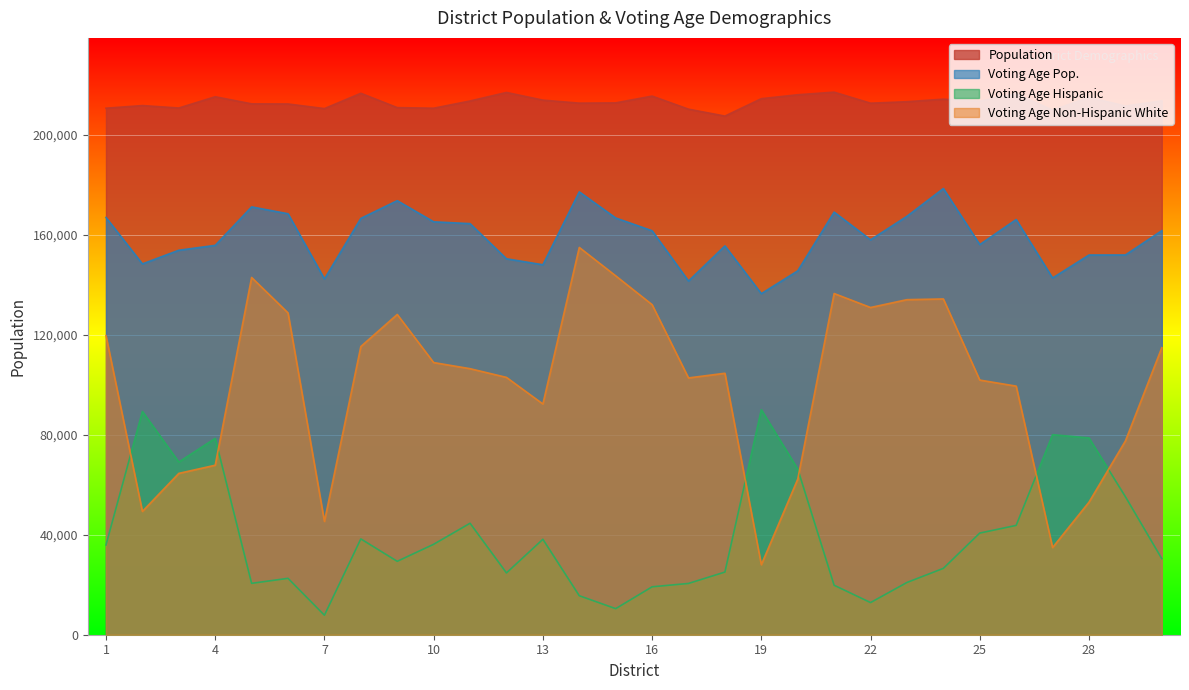

Between 15 and 11, which is larger?

11